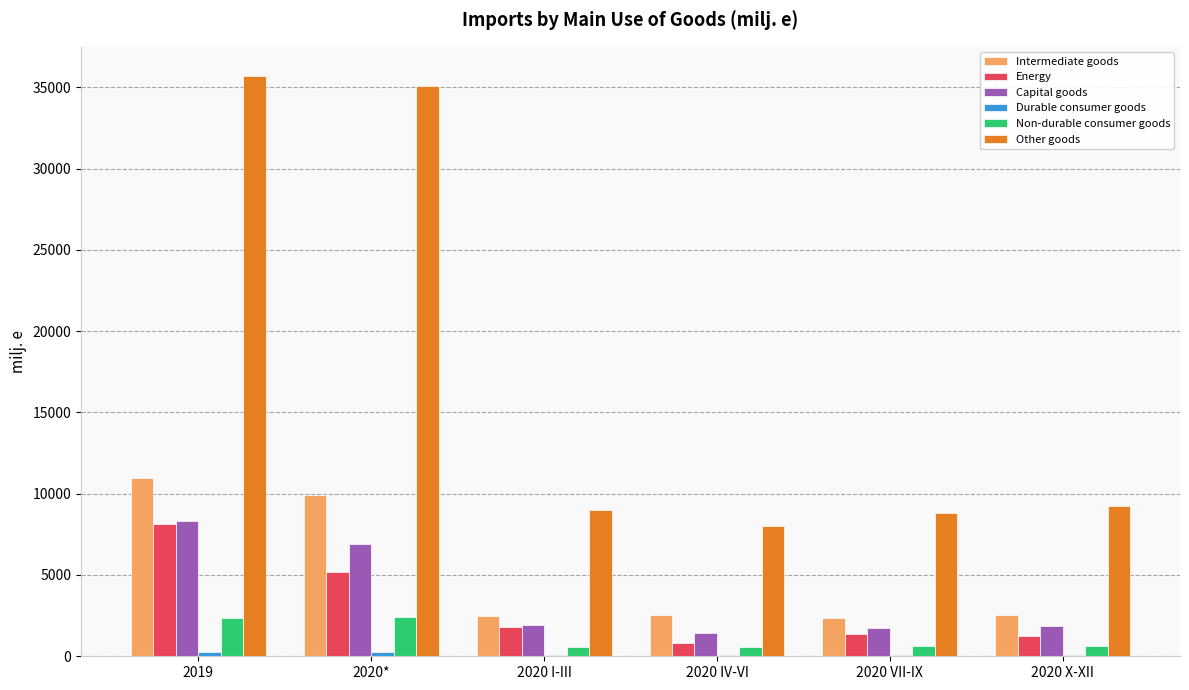

What is the sum of all Non-durable consumer goods values?

7167.9